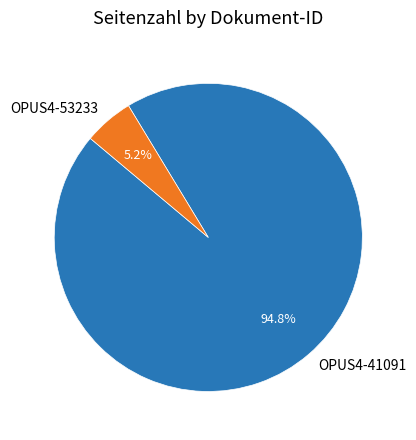

Which has a higher value, OPUS4-41091 or OPUS4-53233?

OPUS4-41091